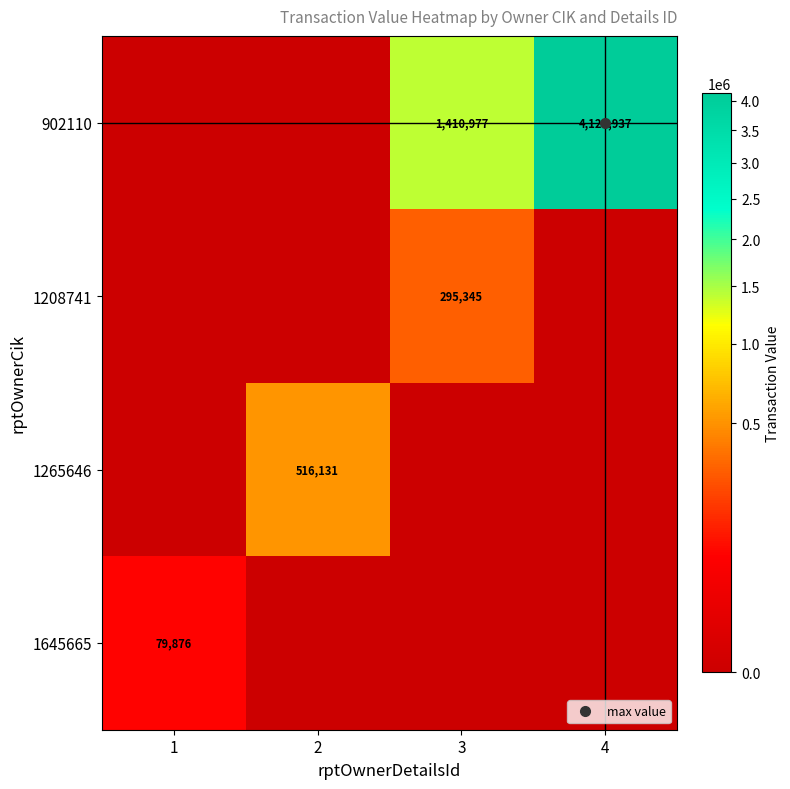

Rank the categories by 1265646 value from lowest to highest.

1, 3, 4, 2